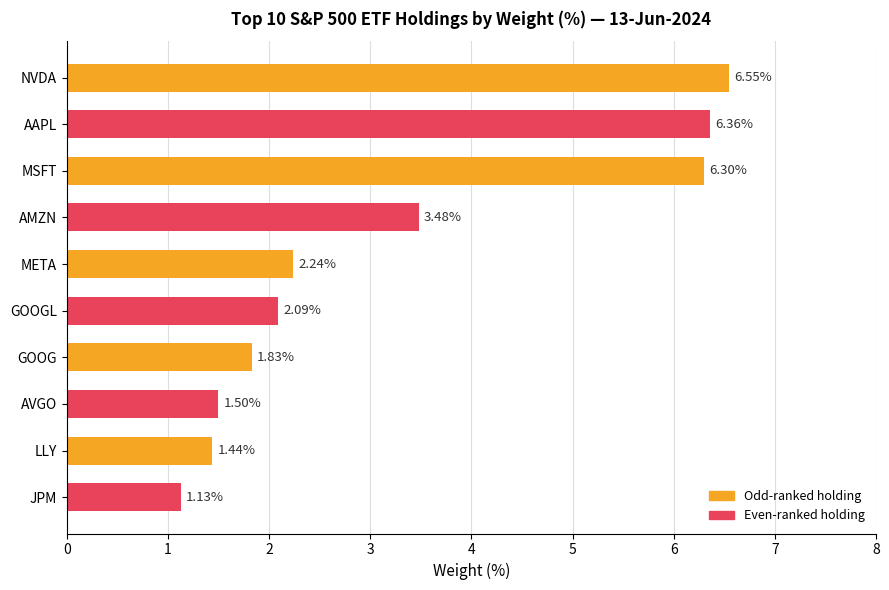

At which category does the chart reach its minimum across all series?

JPM